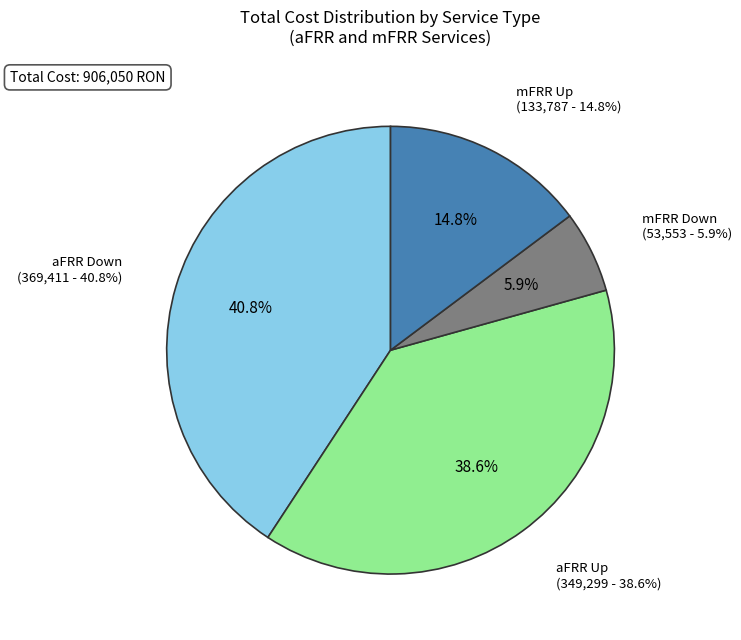

Is it true that aFRR Up is 39% of the pie?

True